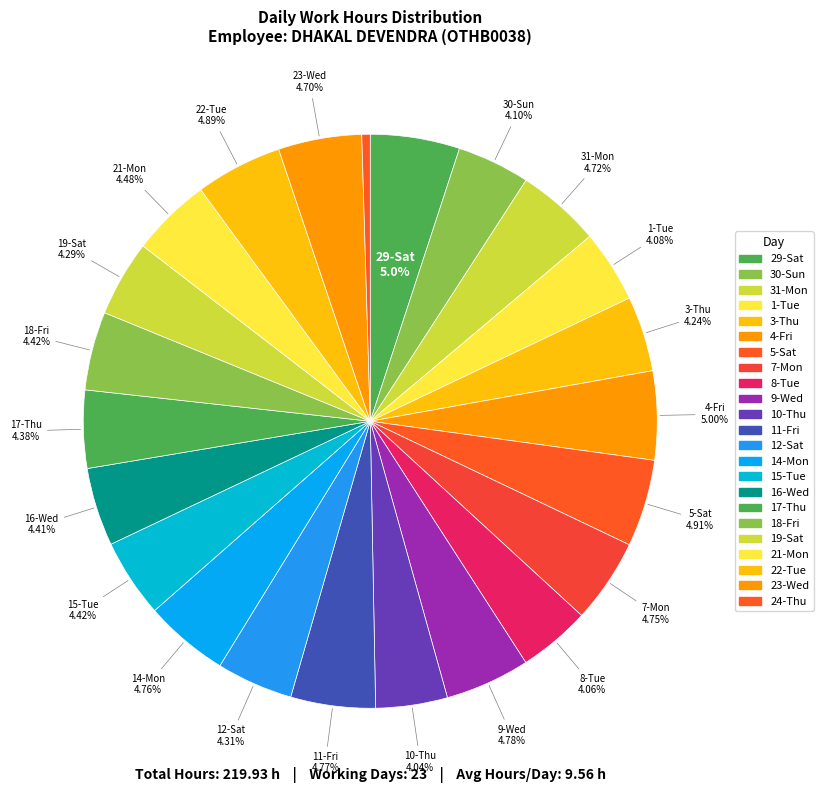

To the nearest percent, what is the difference between the largest and smallest slice percentages?

5%